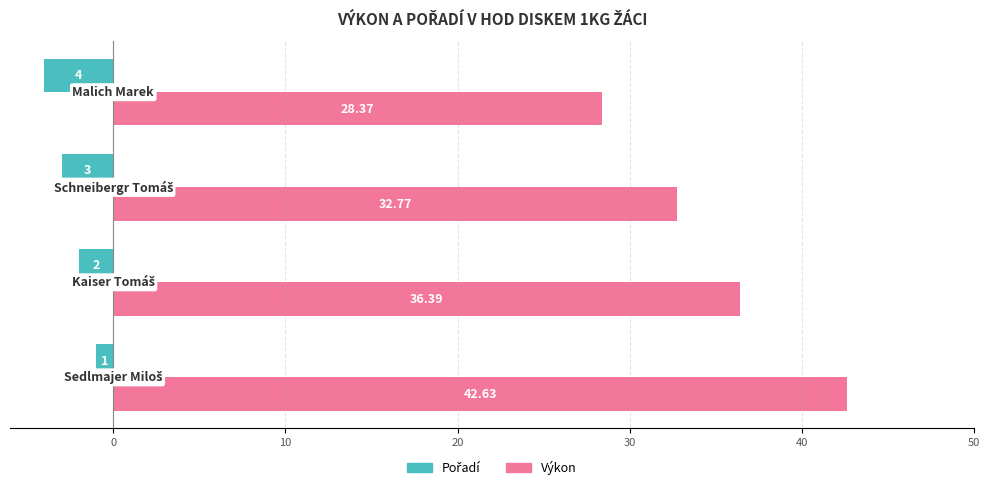

Which series has the widest spread of values?

Výkon